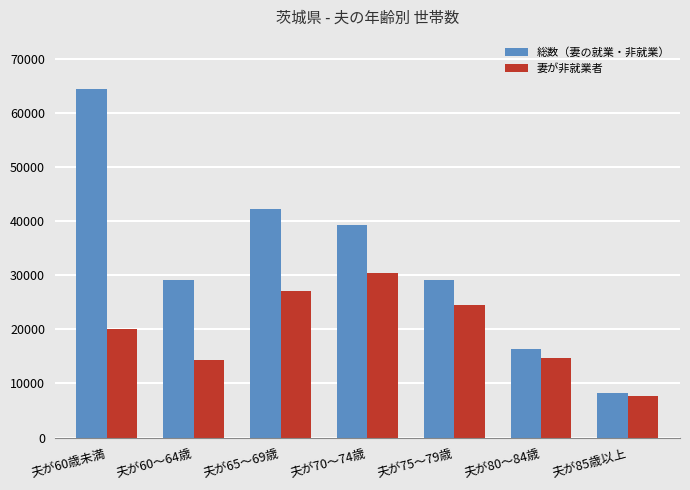

What is the difference between the 総数（妻の就業・非就業） values at 夫が85歳以上 and 夫が60歳未満?

56194